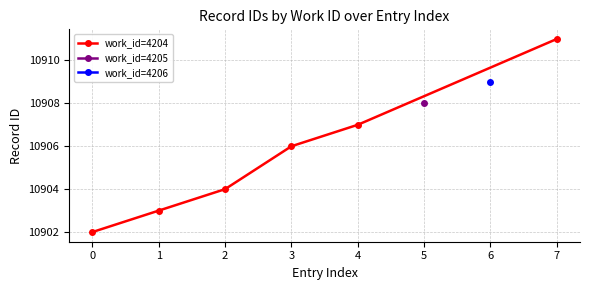

Count the number of values greater than 10906.

2